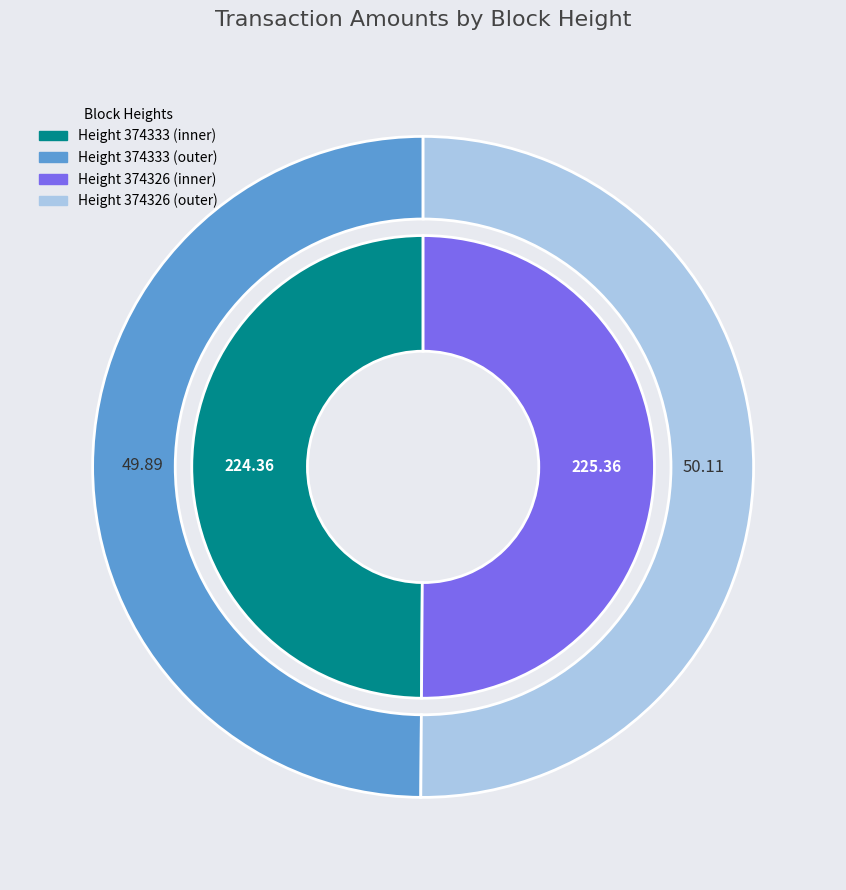

To the nearest percent, what is the average slice percentage?

50%